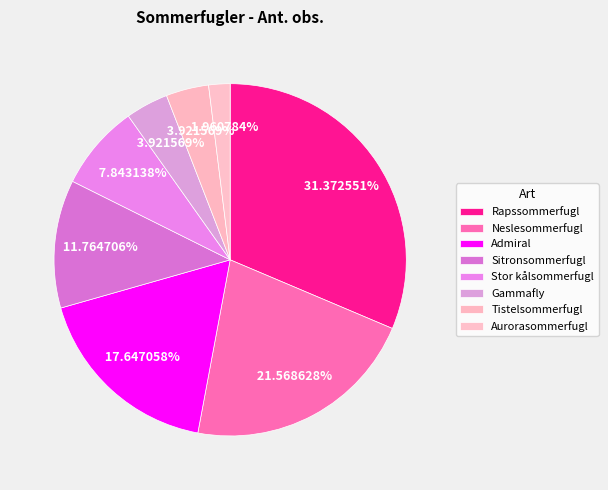

To the nearest percent, what is the average slice percentage?

12%